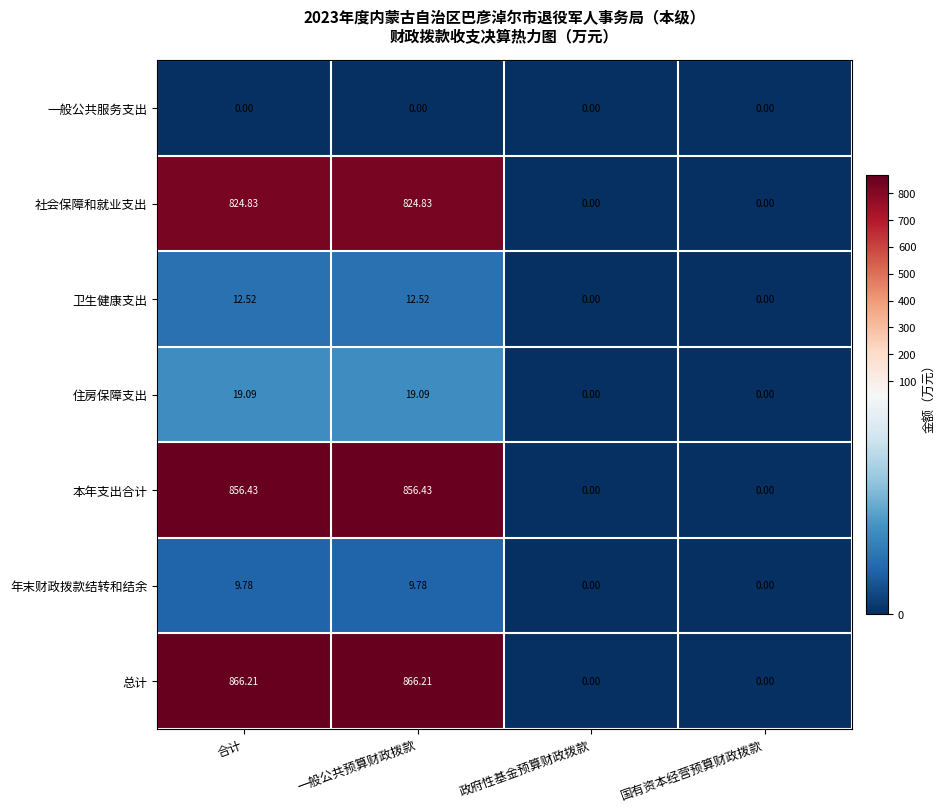

At which label does 住房保障支出 first exceed 19?

合计